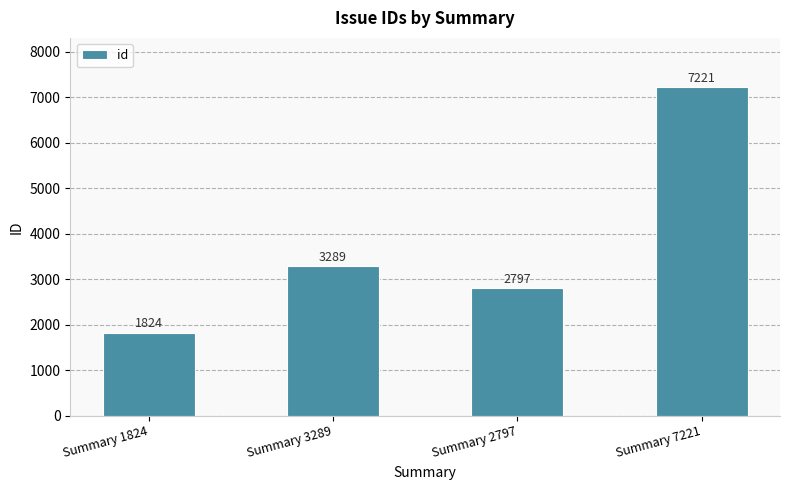

Count the number of data series in this chart.

1